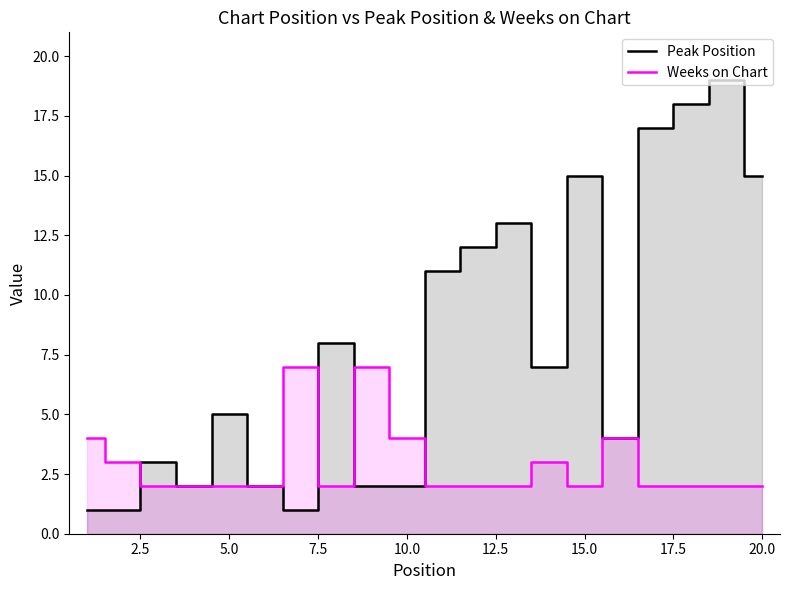

Rank the series by their average value, from lowest to highest.

Weeks on Chart, Peak Position